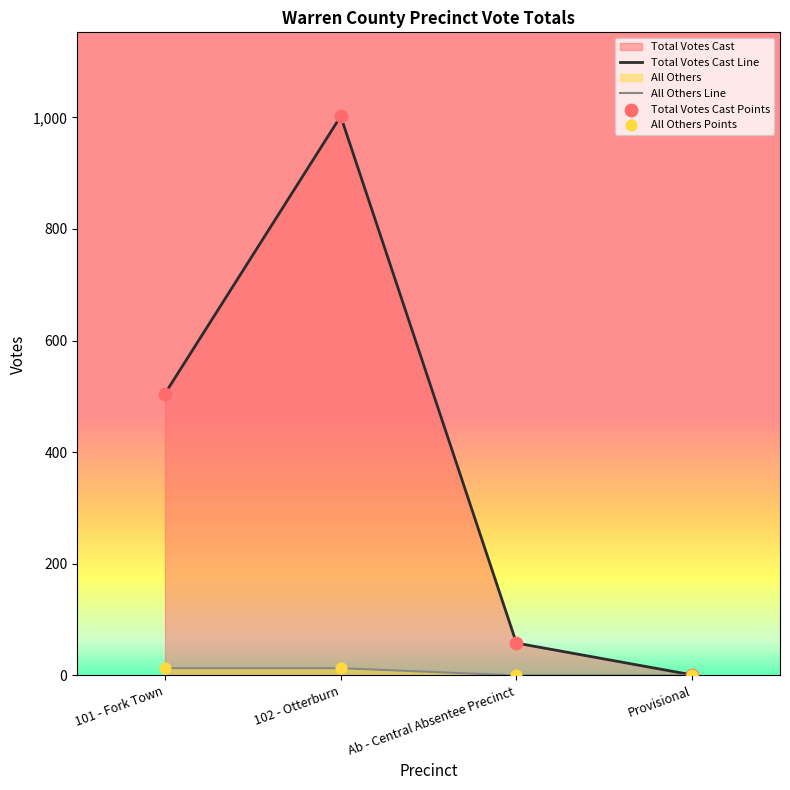

Which series has the largest total across all categories?

Total Votes Cast Line